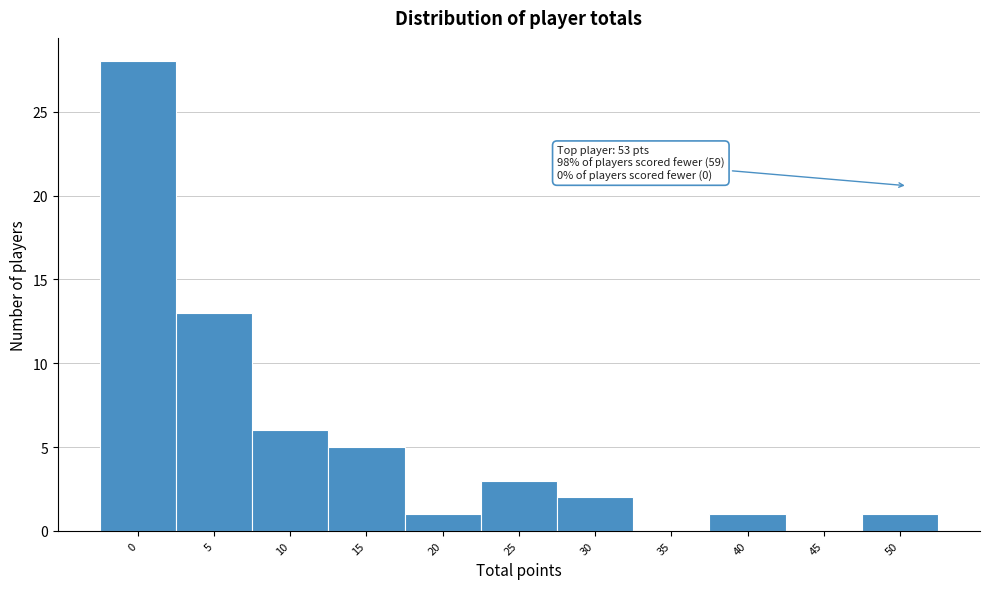

Reading left to right, extract all data points from this chart.

0=28	5=13	10=6	15=5	20=1	25=3	30=2	35=0	40=1	45=0	50=1